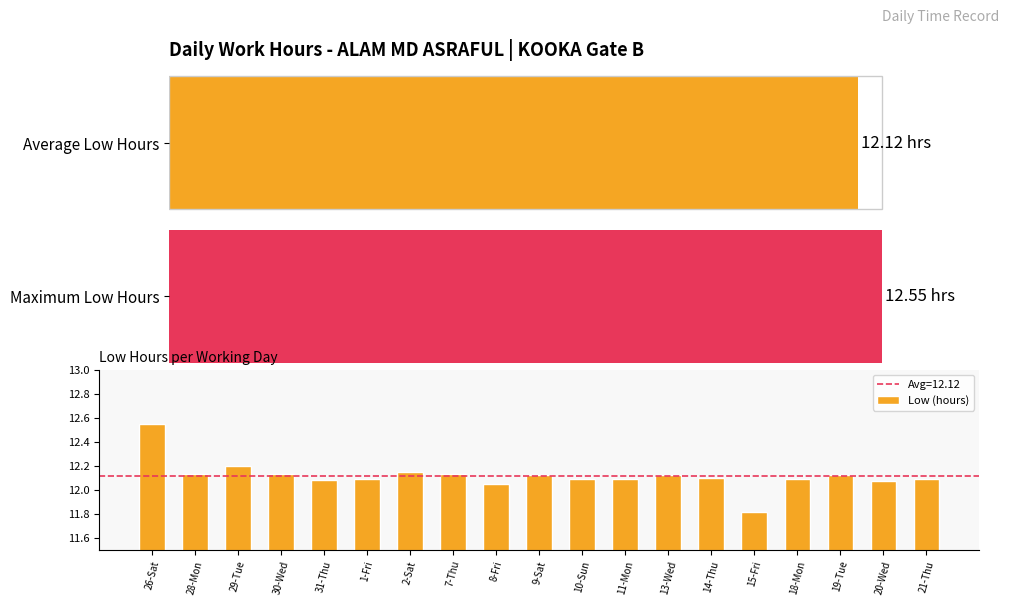

How many data points are above 12?

18